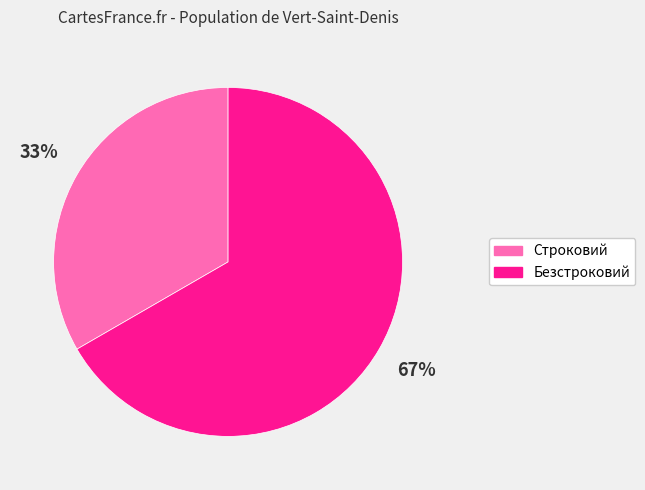

To the nearest percent, what is the average slice percentage?

50%